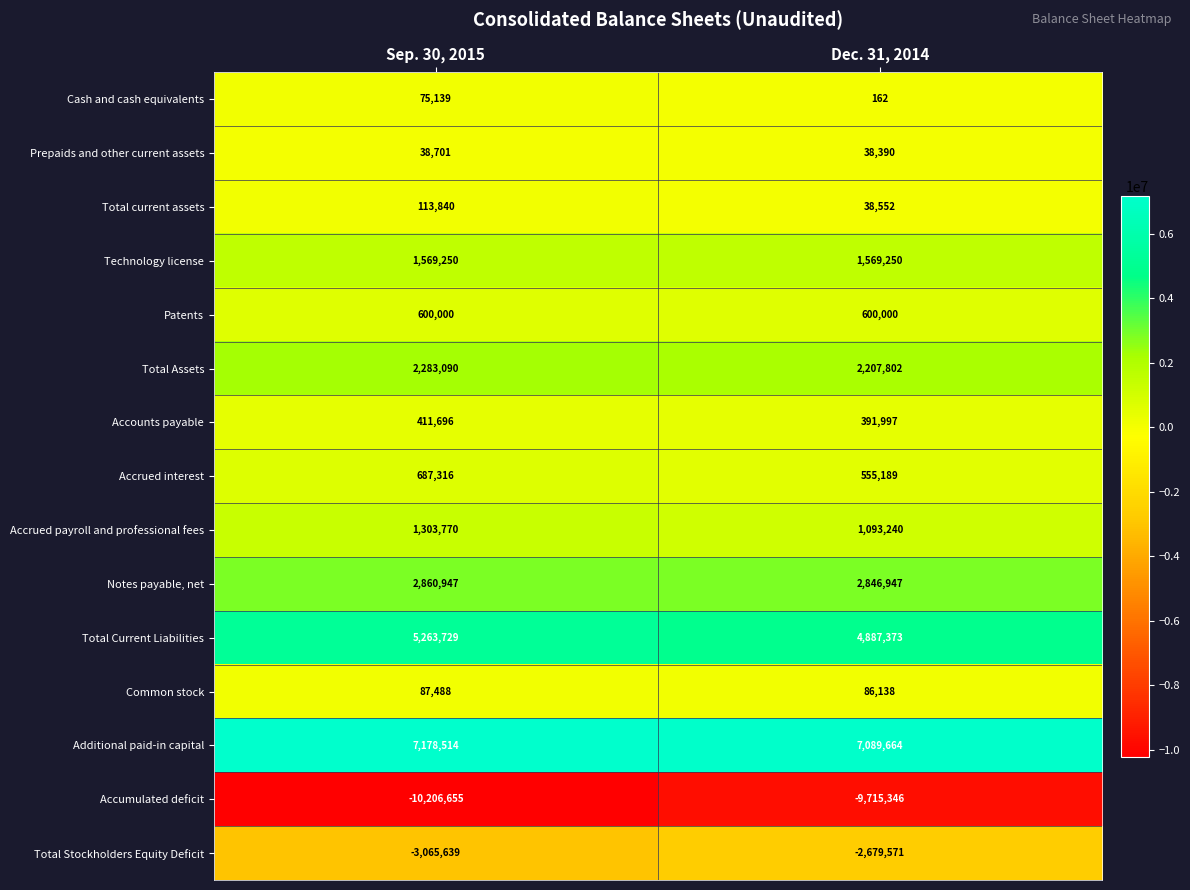

Which series has the largest range (max minus min)?

Accumulated deficit